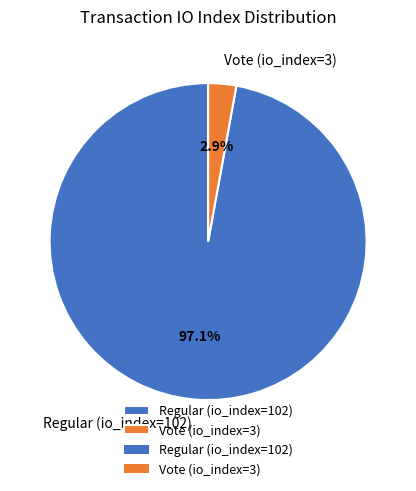

To the nearest percent, what percentage of the pie is Vote (io_index=3)?

3%